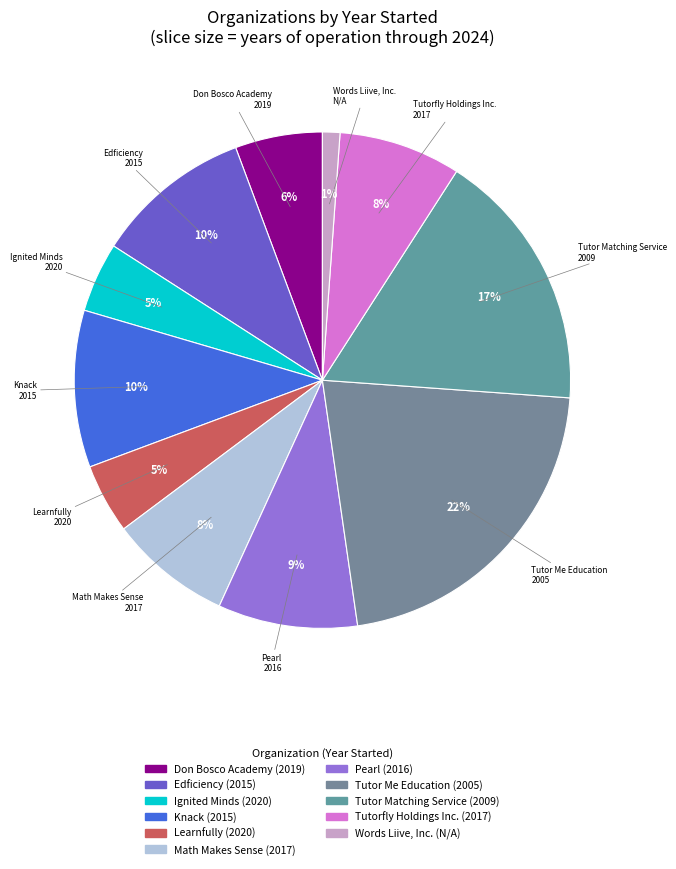

Which category has the biggest portion of the pie?

Tutor Me Education